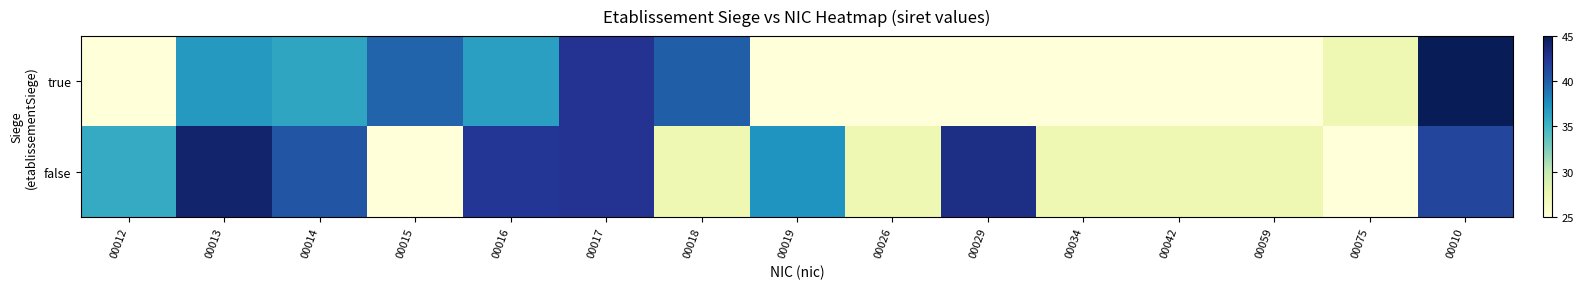

How many categories are shown in the chart?

15